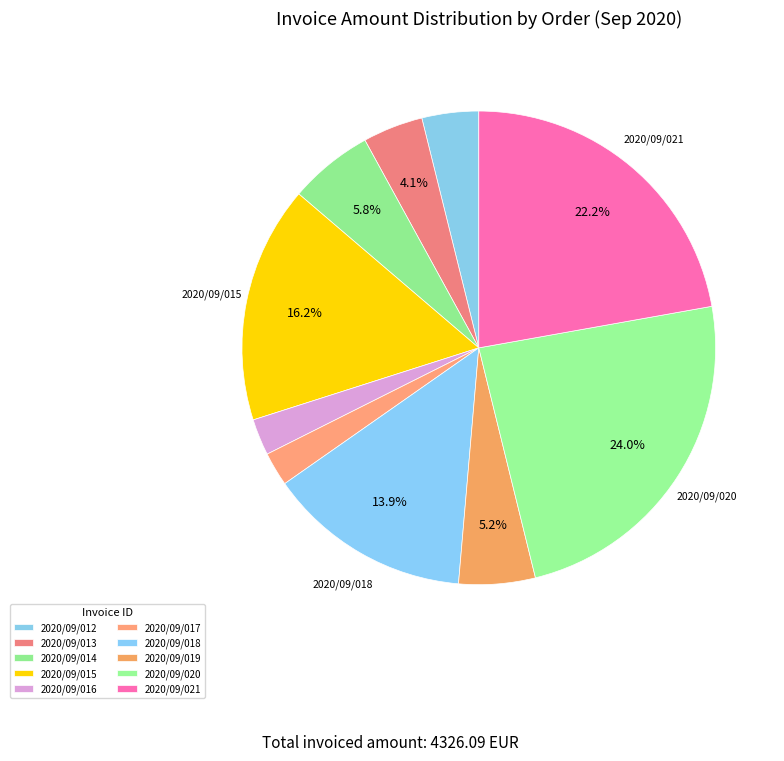

What is the smallest slice in the pie chart?

2020/09/017